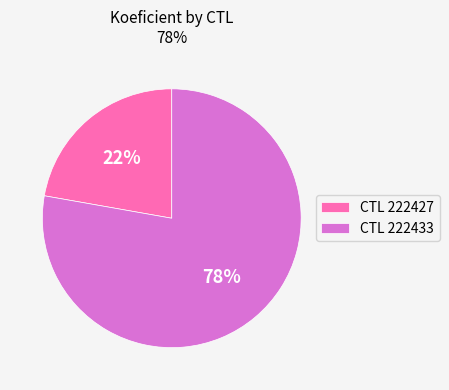

Is the sum of CTL 222427 and CTL 222433 greater than half?

Yes